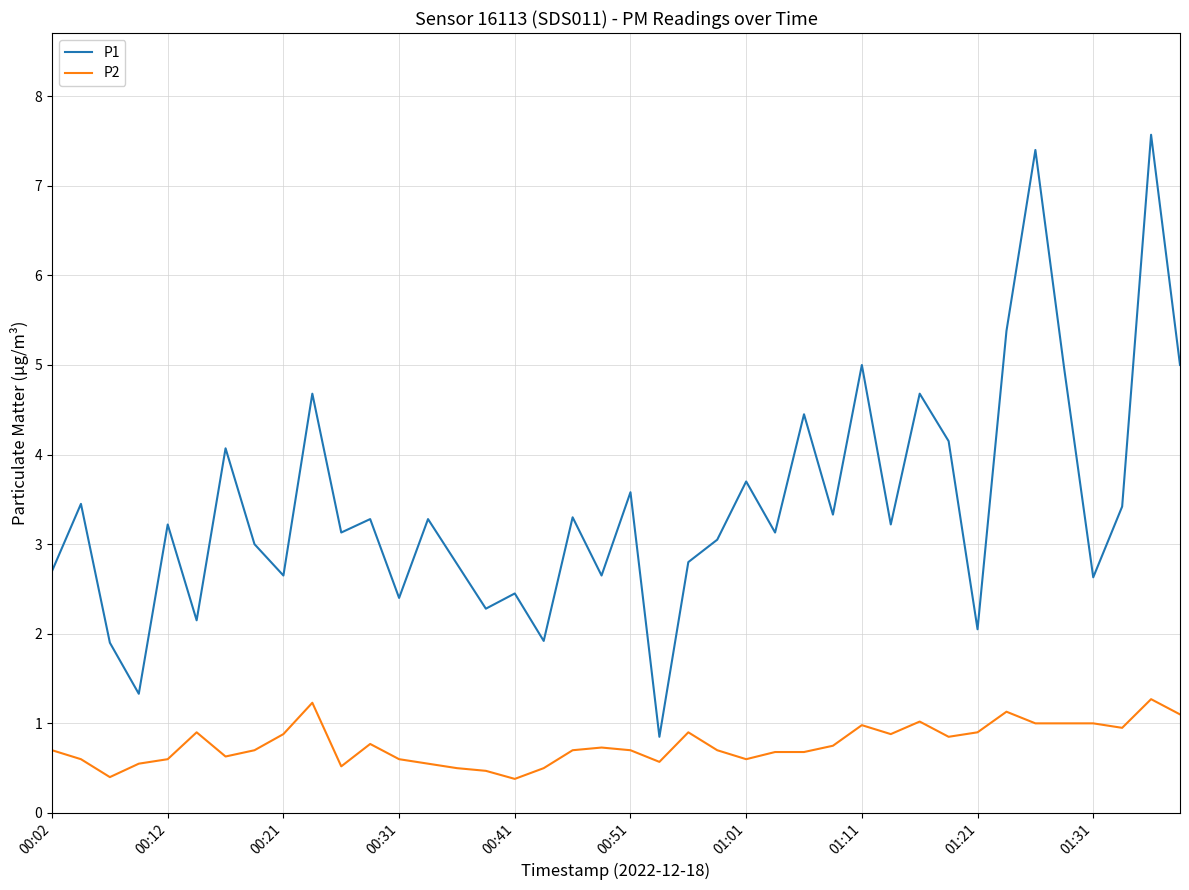

Which series has the largest total across all categories?

P1